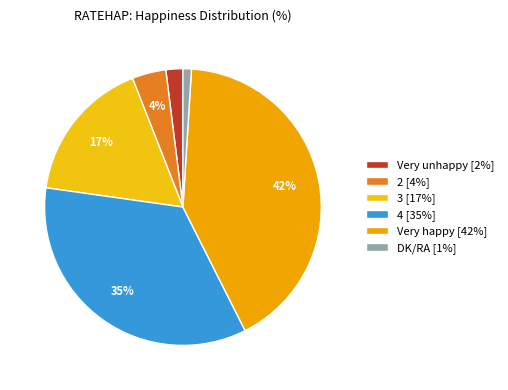

True or false: Very unhappy accounts for 15% of the total.

False